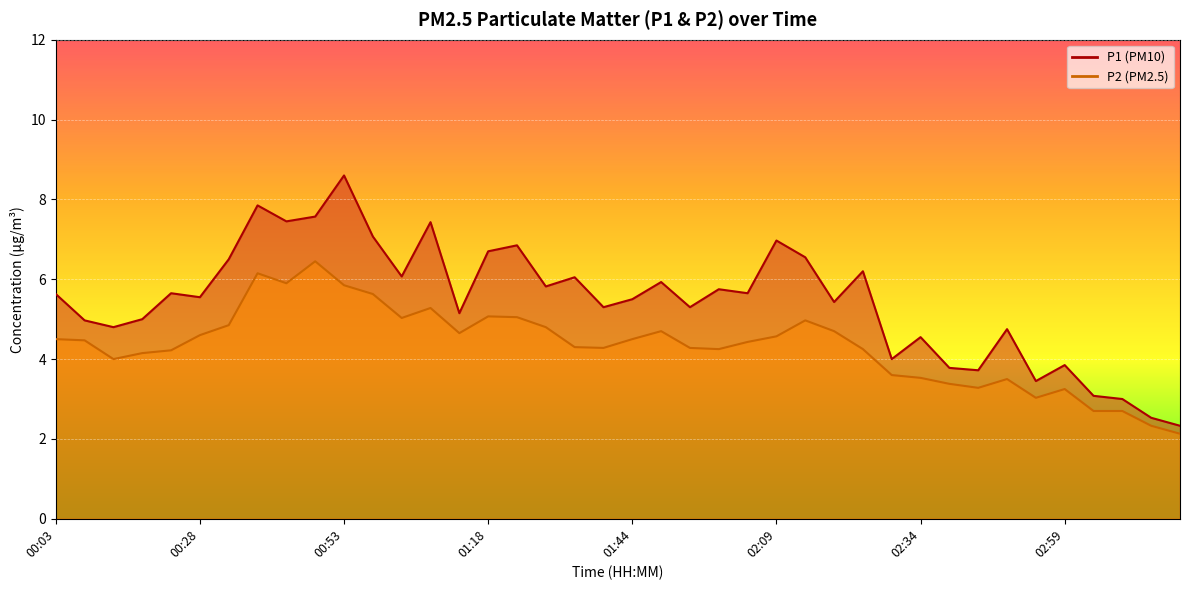

True or false: P2 and P1 cross at least once.

False